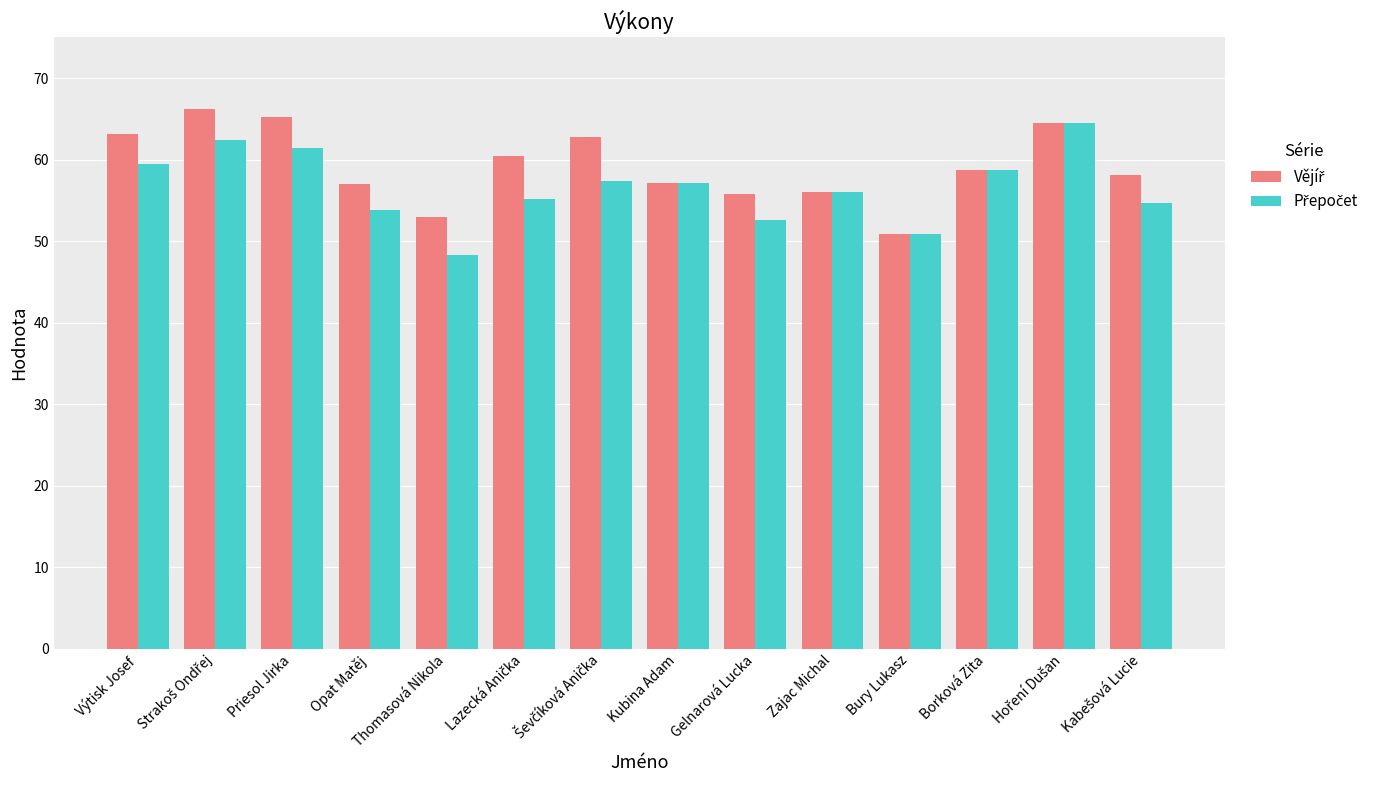

What is the minimum value shown in the chart?

48.3